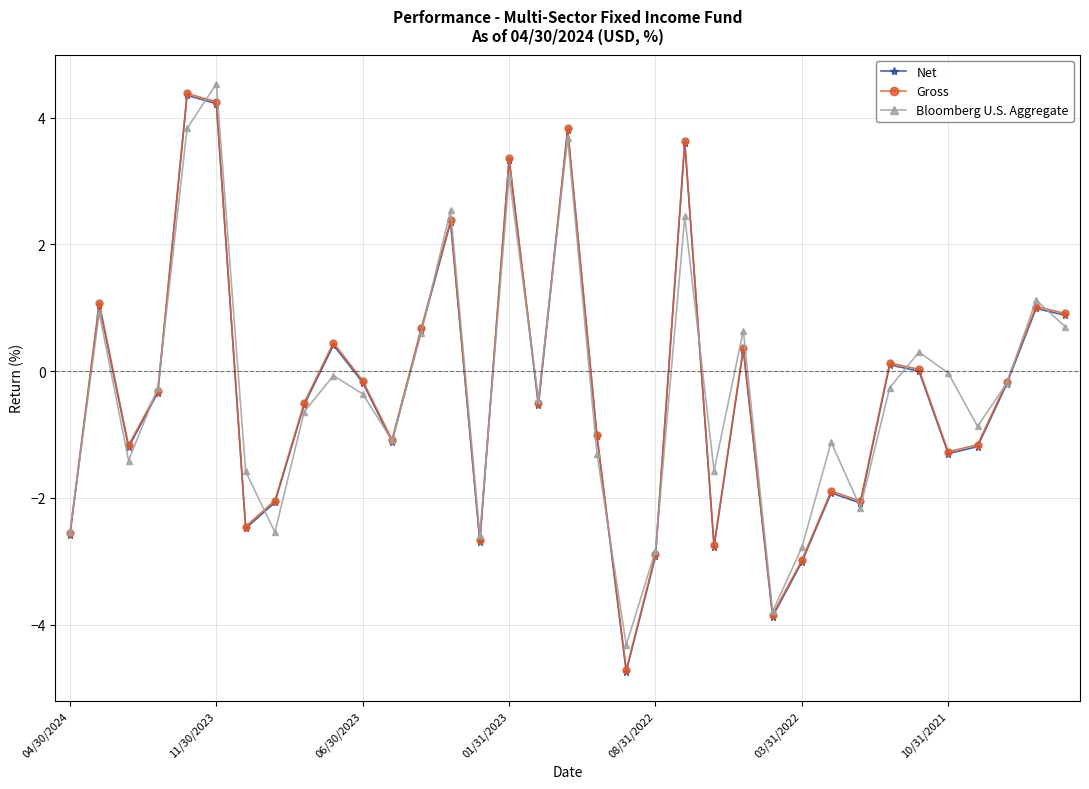

What is the greatest value displayed?

4.5